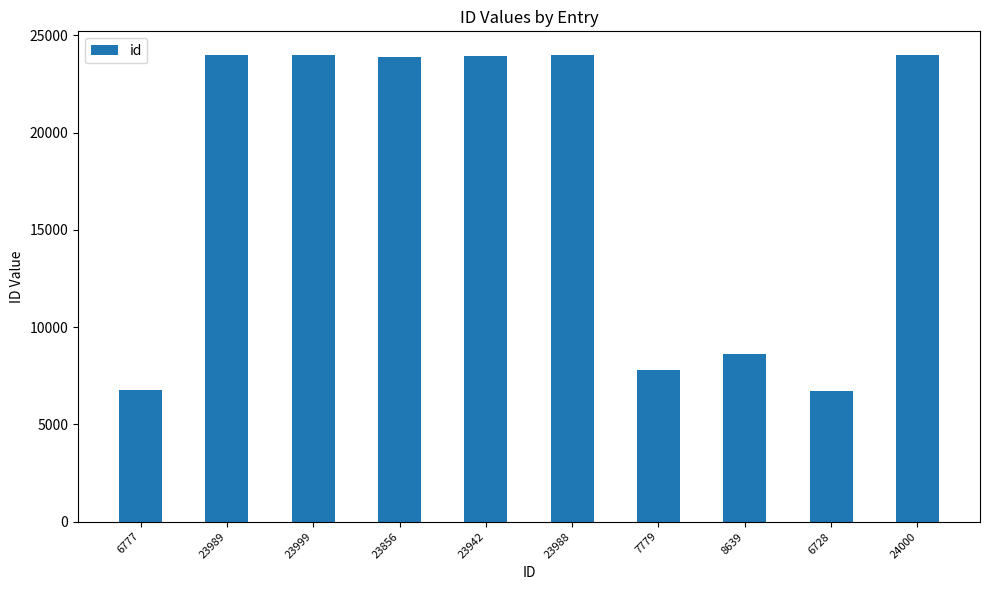

The value at 23856 is 23856. True or false?

True